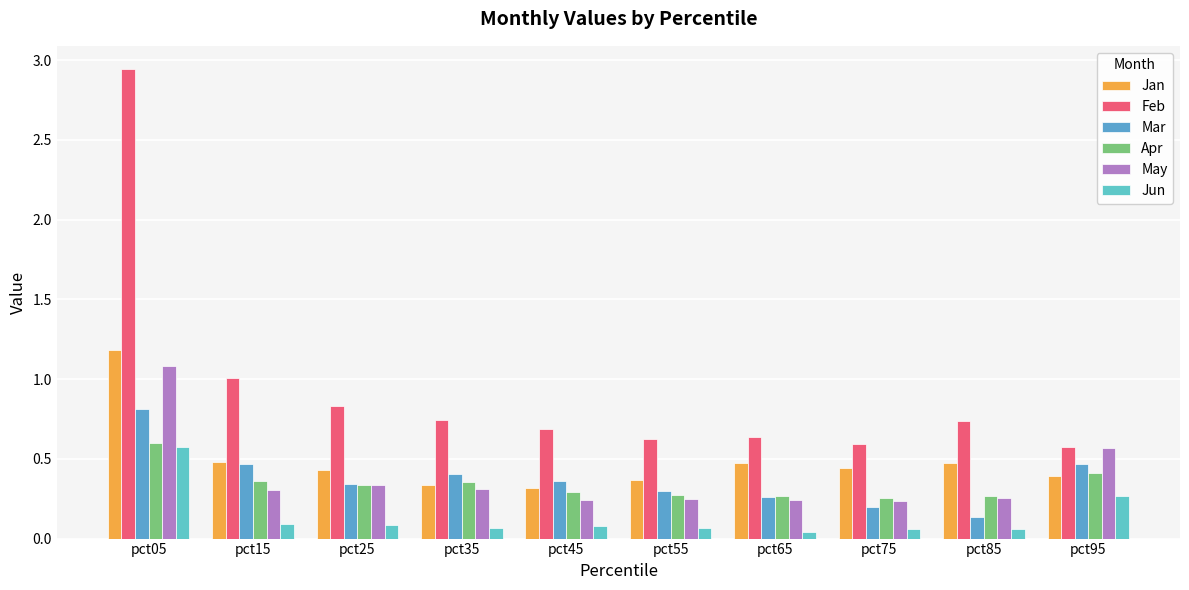

Which label corresponds to the smallest value in the chart?

pct65